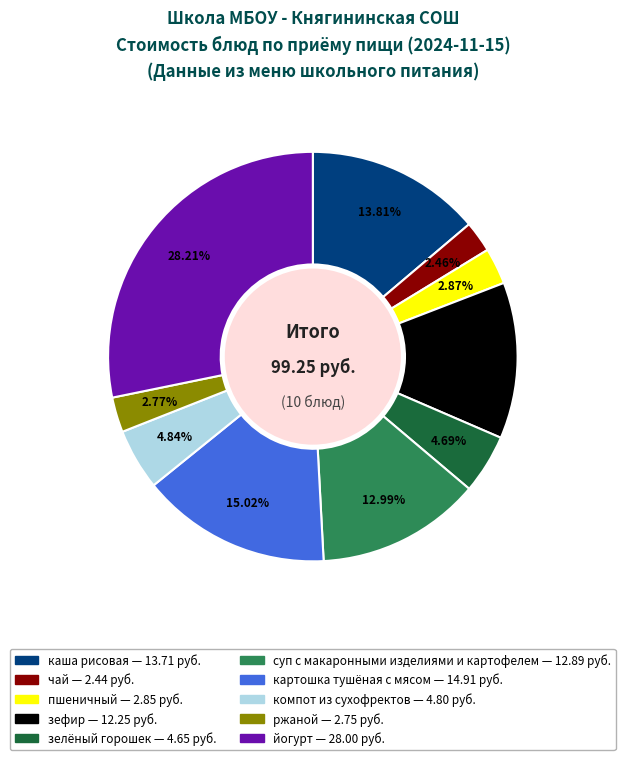

What portion of the pie excludes картошка тушёная с мясом?

85.0%